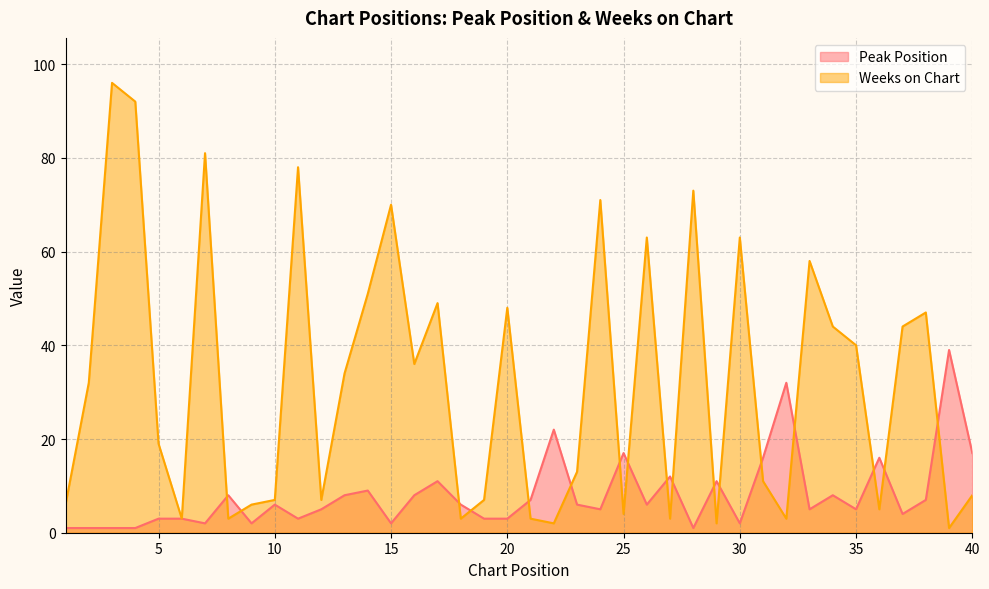

At which label does Peak Position reach its minimum?

1